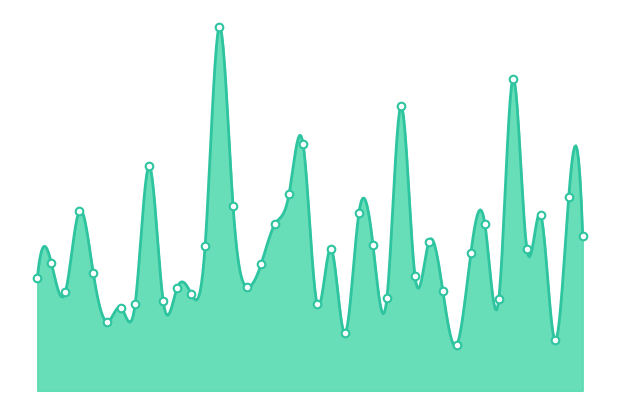

What is the change in value from 00:43 to 01:05?

+2.1